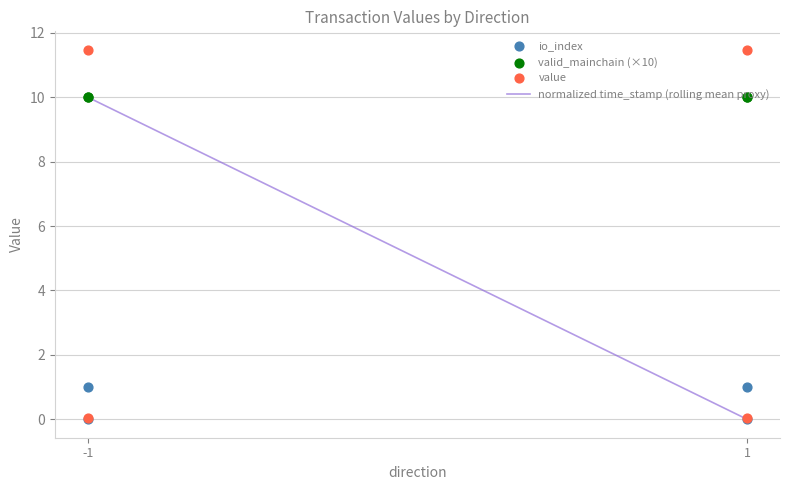

Which series contains the highest Y value?

value